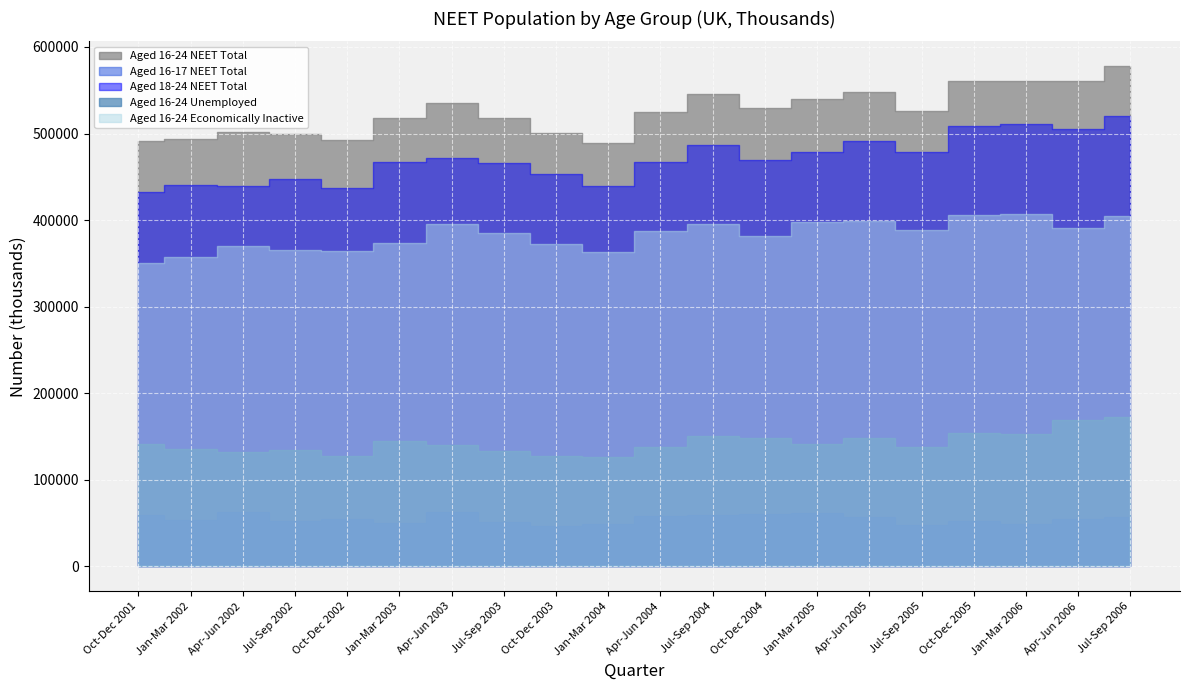

Reading right to left, extract all data points from this chart.

Aged 16-24 NEET Total: 577635.8	560220.4	560184.7	560737.0	526330.3	547952.6	540204.3	529707.9	545912.5	525233.2	489135.8	500149.3	518223.1	535017.1	517480.8	492062.0	499952.5	501478.0	493806.1	491822.6
Aged 16-24 NEET Unemployed: 172540.7	169124.5	153024.2	154507.4	138174.0	148408.0	141797.0	147962.4	150903.1	138196.8	126377.9	127177.0	133509.5	139803.0	144425.0	127913.3	134444.1	131786.6	136035.0	141130.5
Aged 16-24 NEET Economically Inactive: 405095.2	391096.0	407160.5	406229.5	388156.3	399544.6	398407.3	381745.5	395009.4	387036.4	362758.0	372972.3	384713.6	395214.1	373055.9	364148.6	365508.4	369691.4	357771.1	350692.1
Aged 16-17 NEET Total: 57348.0	55064.9	49470.0	52509.0	47503.1	56848.0	62071.0	60638.7	59329.0	57802.8	49292.5	46502.9	51752.7	63144.4	50199.4	54940.5	52679.5	62379.5	53151.2	59201.4
Aged 18-24 NEET Total: 520287.8	505155.5	510714.7	508228.0	478827.2	491104.6	478133.3	469069.2	486583.5	467430.4	439843.3	453646.4	466470.4	471872.7	467281.4	437121.5	447272.9	439098.5	440654.9	432621.2